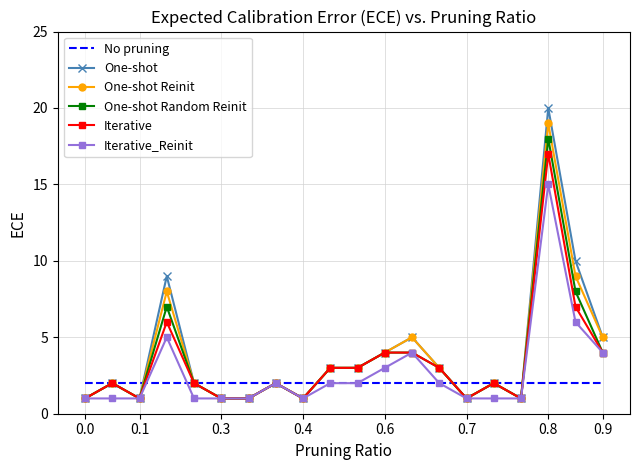

True or false: Iterative has more than 1 interior local peaks.

True